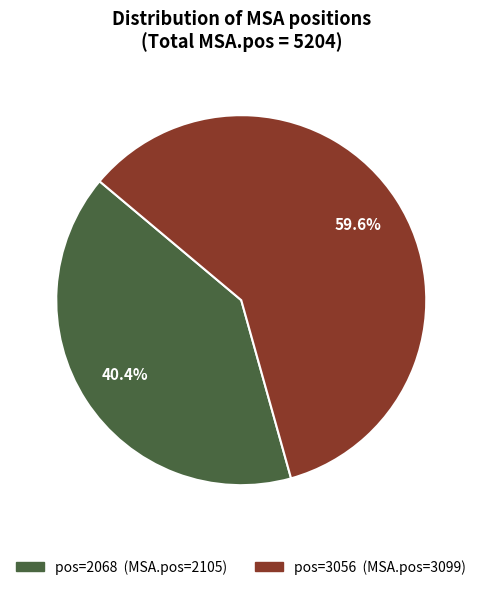

Is there any slice that represents more than half of the pie?

Yes